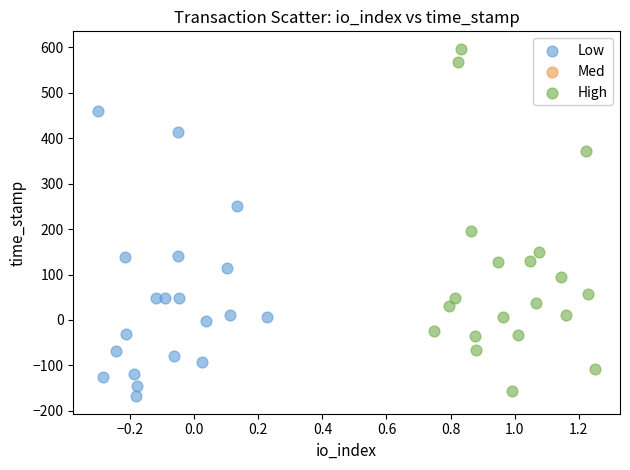

Which series has the largest Y range (max minus min)?

High